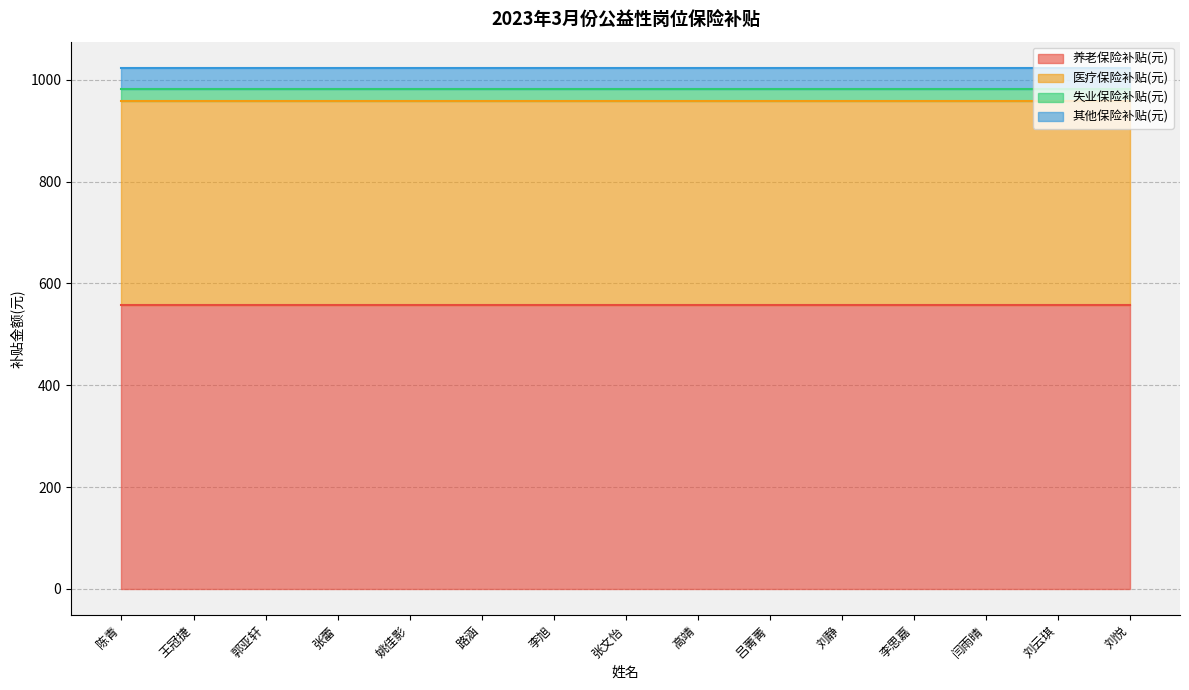

True or false: 养老保险补贴(元) has a value of 850.9 at 刘悦.

False